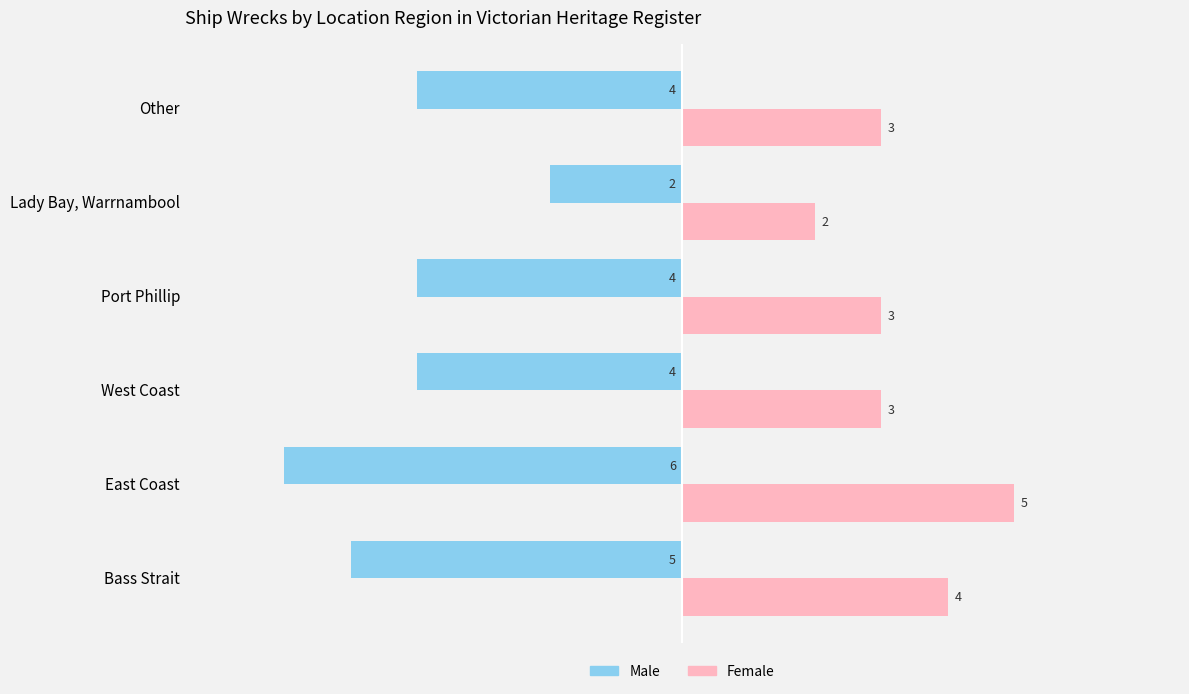

Reading right to left, what are all the values shown in this chart?

Male: -4	-2	-4	-4	-6	-5
Female: 3	2	3	3	5	4